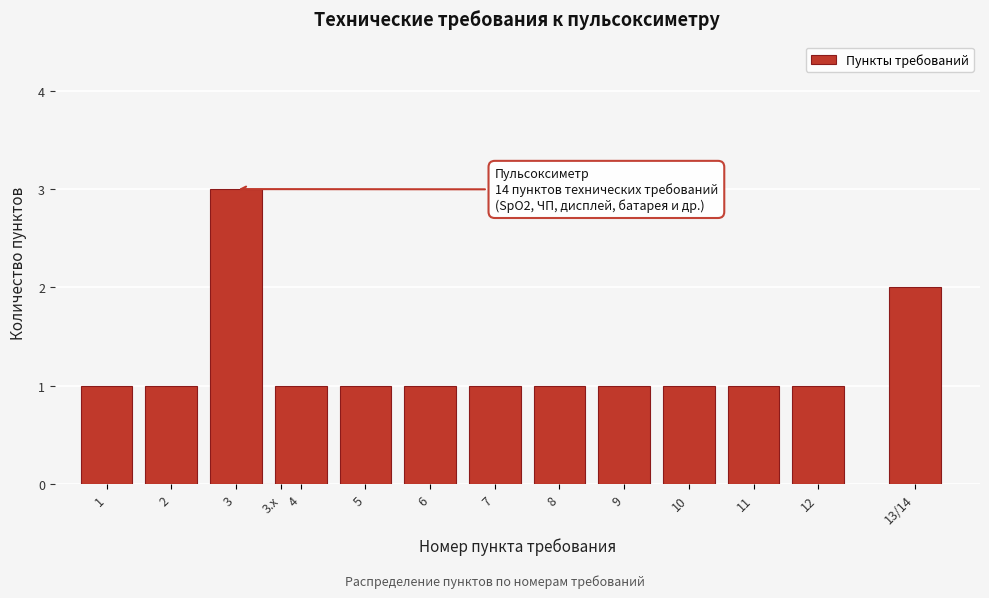

Reading left to right, what are all the values shown in this chart?

1=1	2=1	3=3	3.x=0	4=1	5=1	6=1	7=1	8=1	9=1	10=1	11=1	12=1	13/14=2